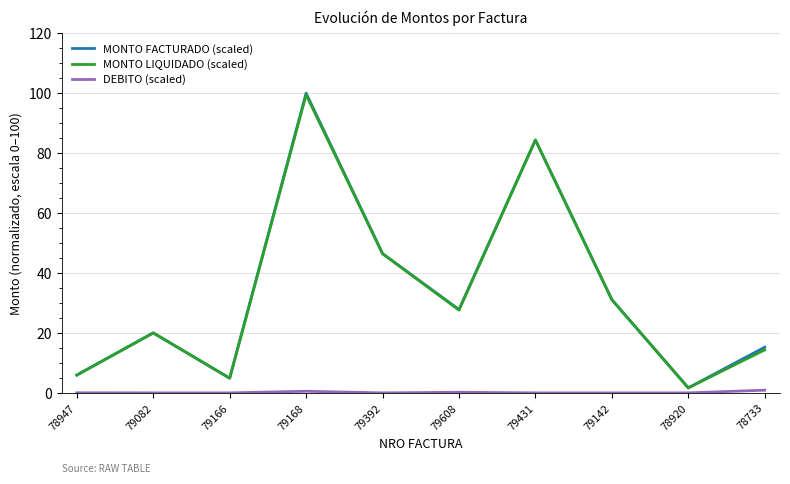

How many interior local peaks does the MONTO FACTURADO (scaled) series have?

3